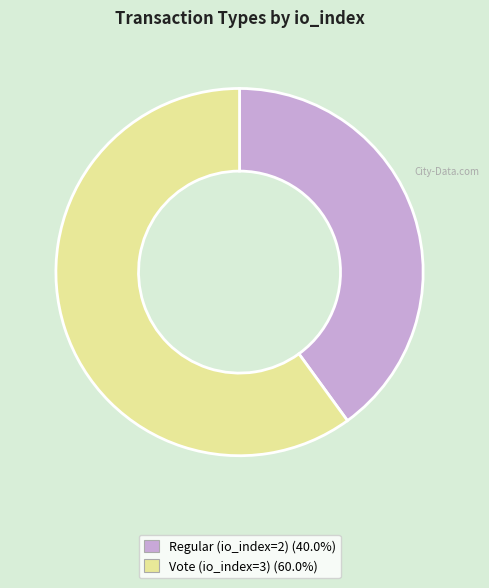

Is there any slice that represents more than half of the pie?

Yes